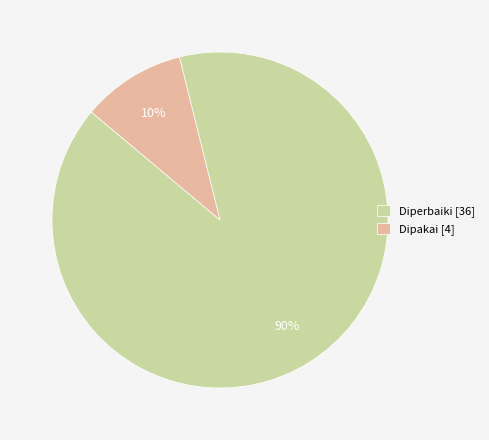

To the nearest percent, what percentage of the pie is Dipakai?

10%